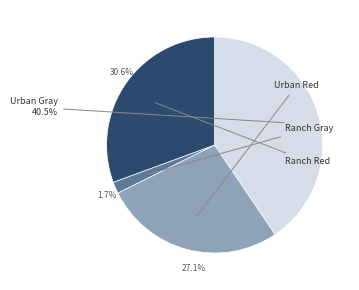

Is there a majority slice in this chart?

No